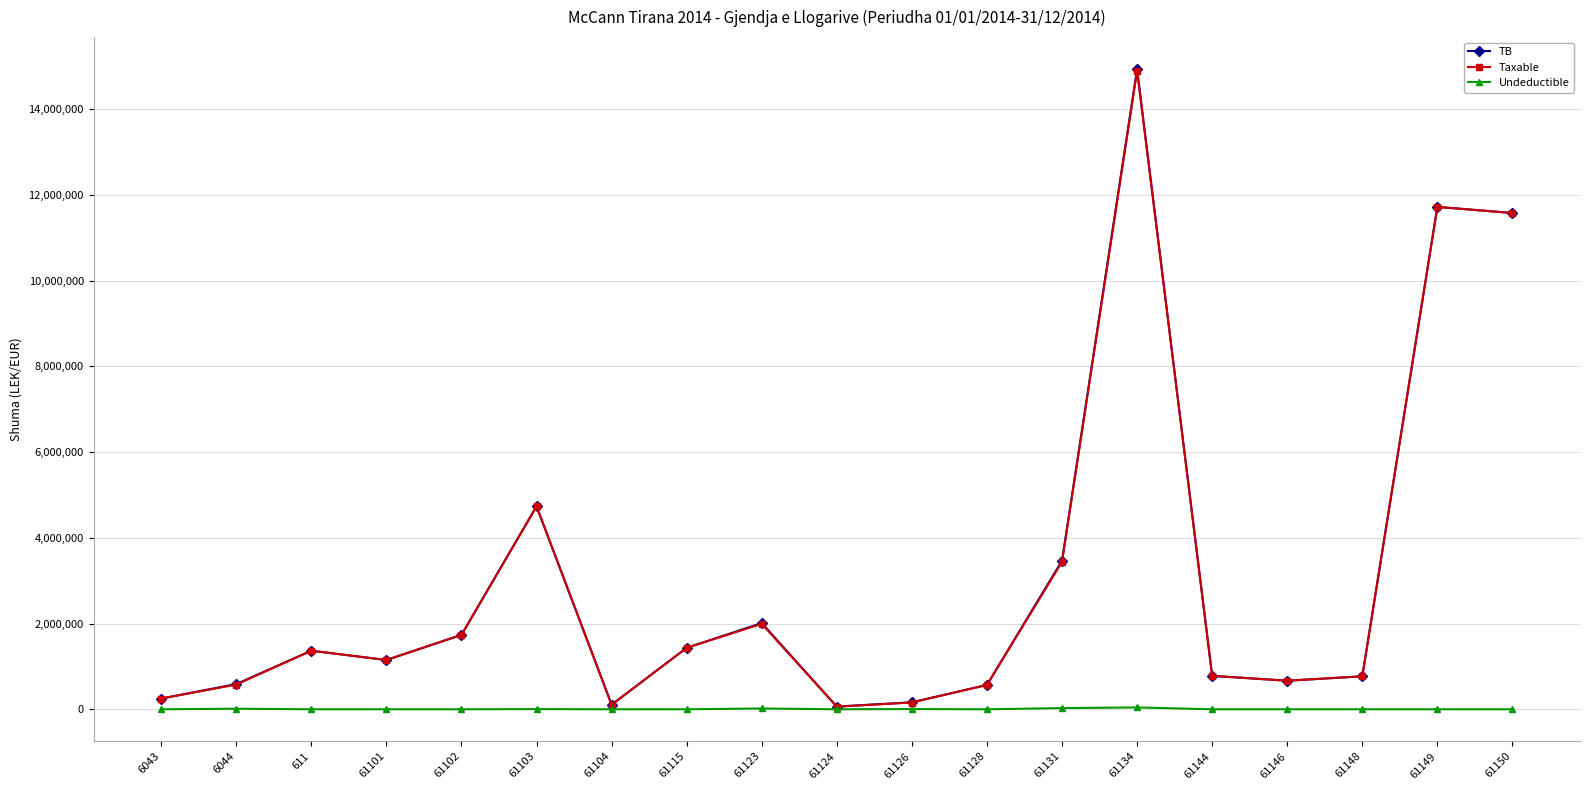

What is the difference between the TB values at 61103 and 6043?

4484839.8